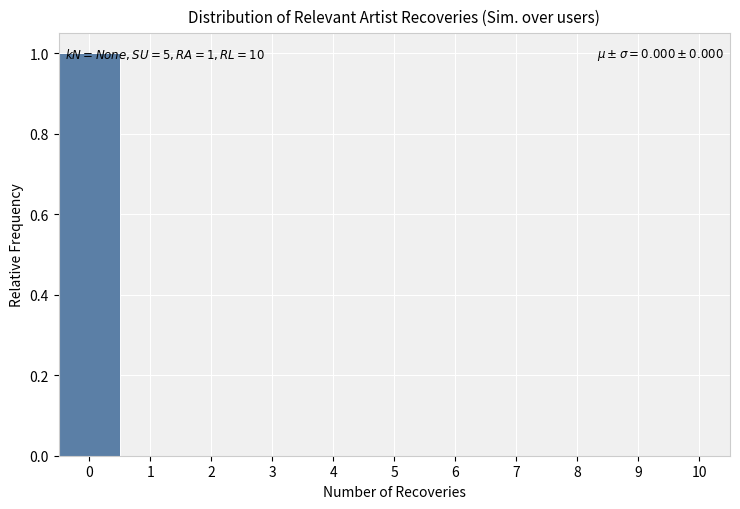

Over which range of the x-axis is the bar tallest?

-0.5 to 0.5